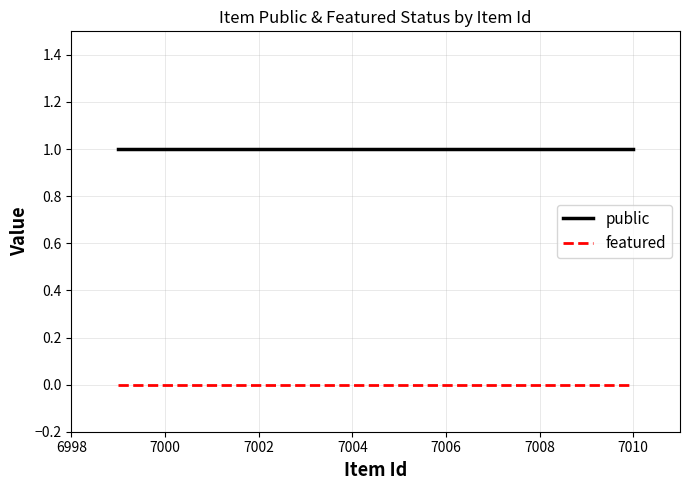

What is the maximum value for public?

1